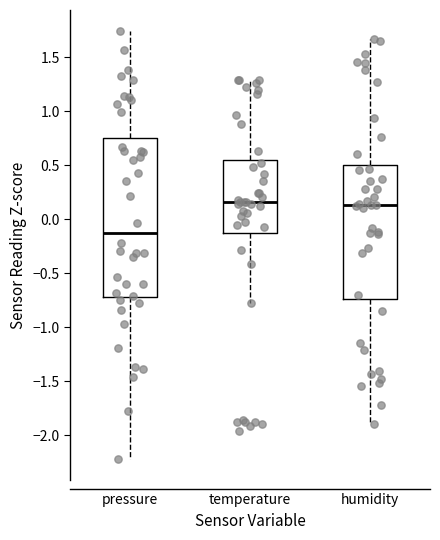

Reading left to right, transcribe this box plot: for each box, give where its median line is, the range the box spans, and where its two whiskers end, as read against the y-axis. The values are not printed on the chart, so give them approximately, as read against the axis.

pressure: median -0.15, box -0.70 to 0.75, whiskers -2.20 to 1.75
temperature: median 0.15, box -0.15 to 0.55, whiskers -0.75 to 1.30
humidity: median 0.15, box -0.75 to 0.50, whiskers -1.90 to 1.65